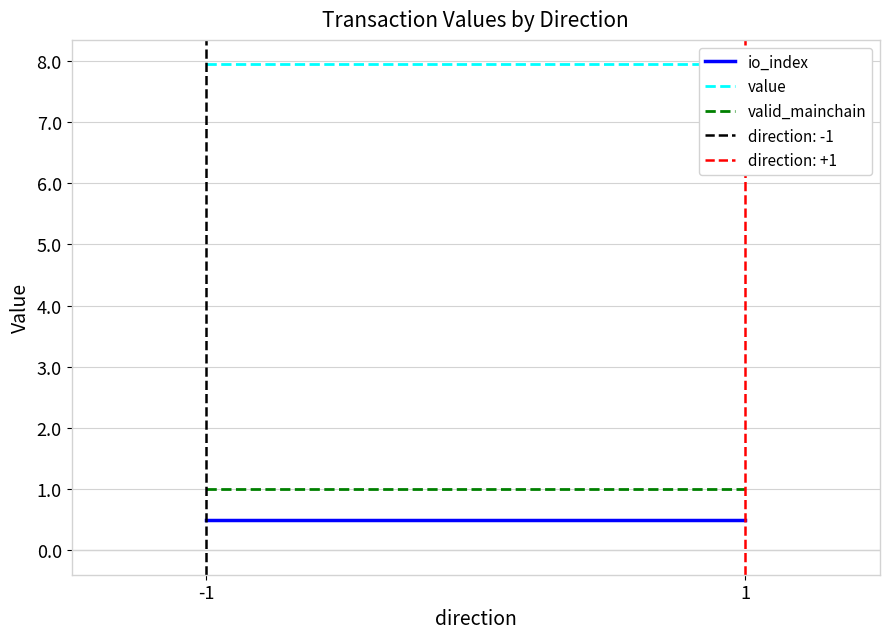

What is the value of the valid_mainchain point at the 2nd from the left?

1.0